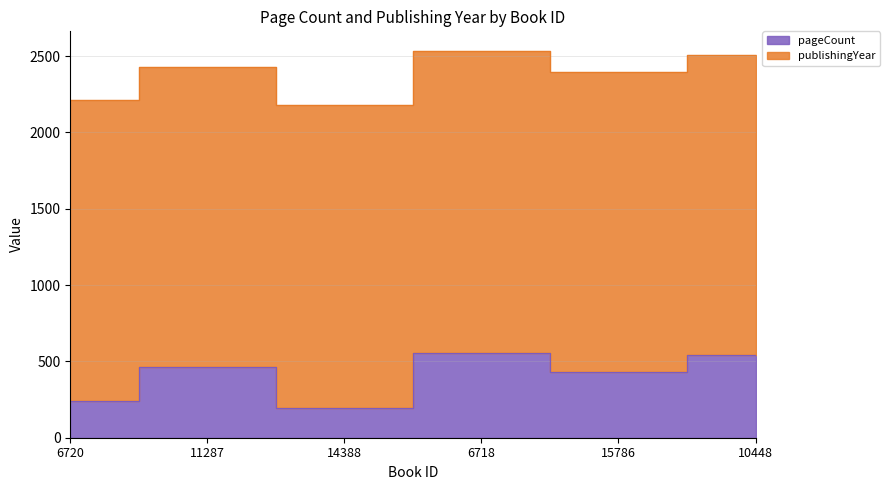

How many data points are less than 464?

3